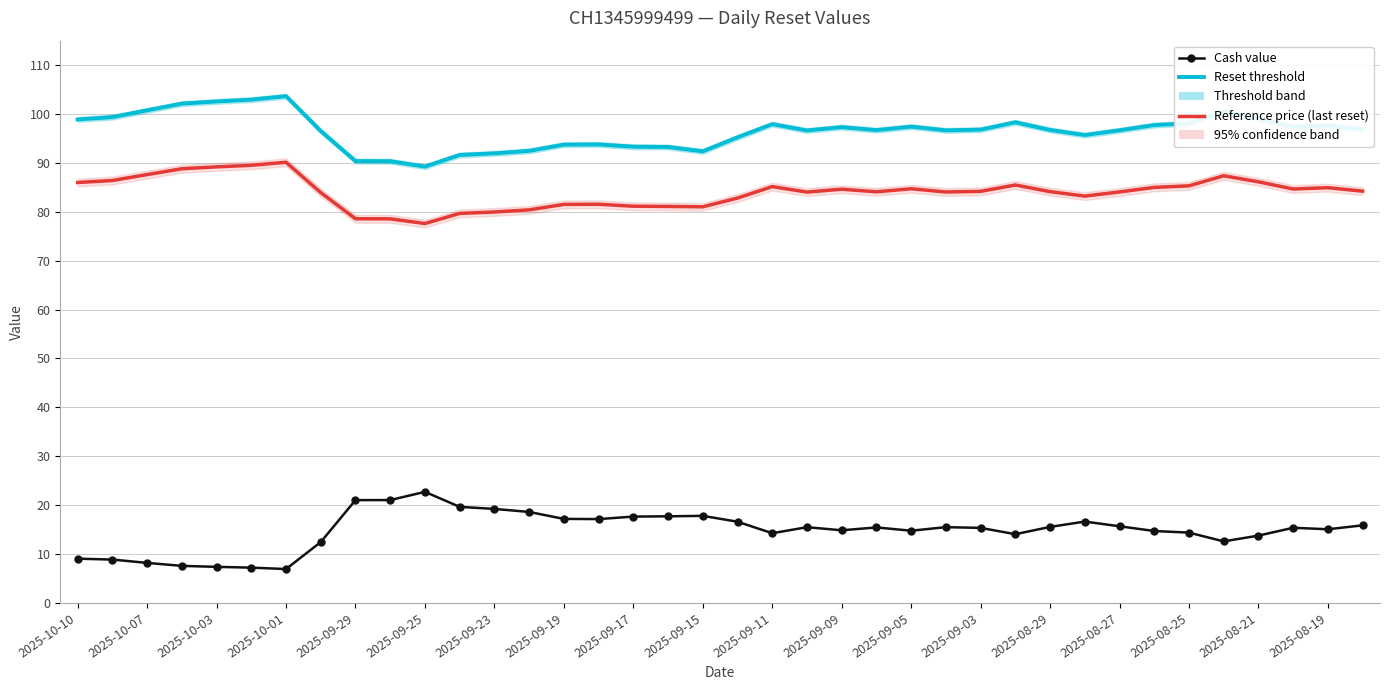

What are all the series names shown in the legend?

Cash value, Reset threshold, Reference price (last reset)